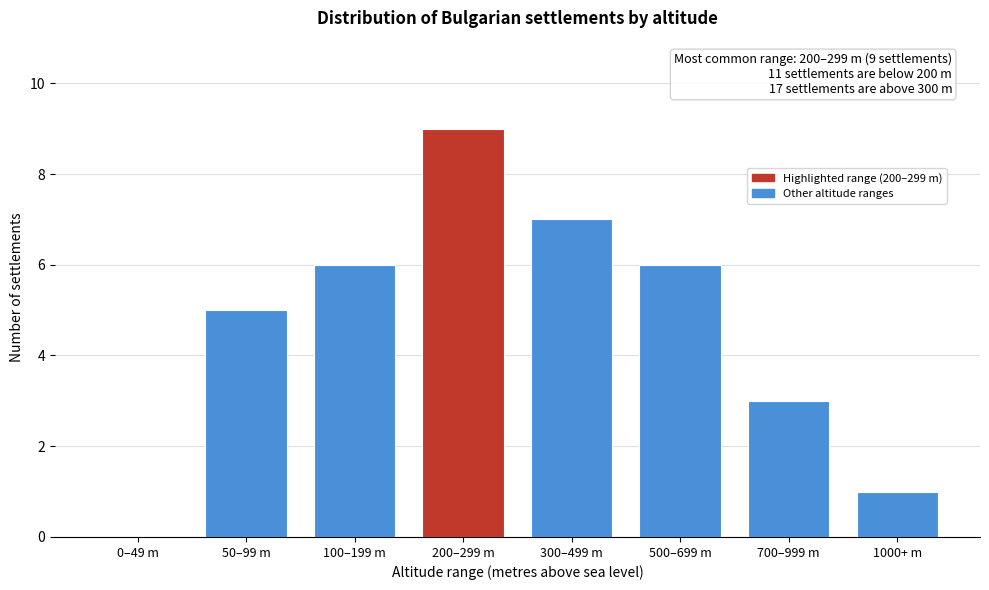

Reading right to left, list all the values displayed in this chart.

1000+ m=1	700–999 m=3	500–699 m=6	300–499 m=7	200–299 m=9	100–199 m=6	50–99 m=5	0–49 m=0